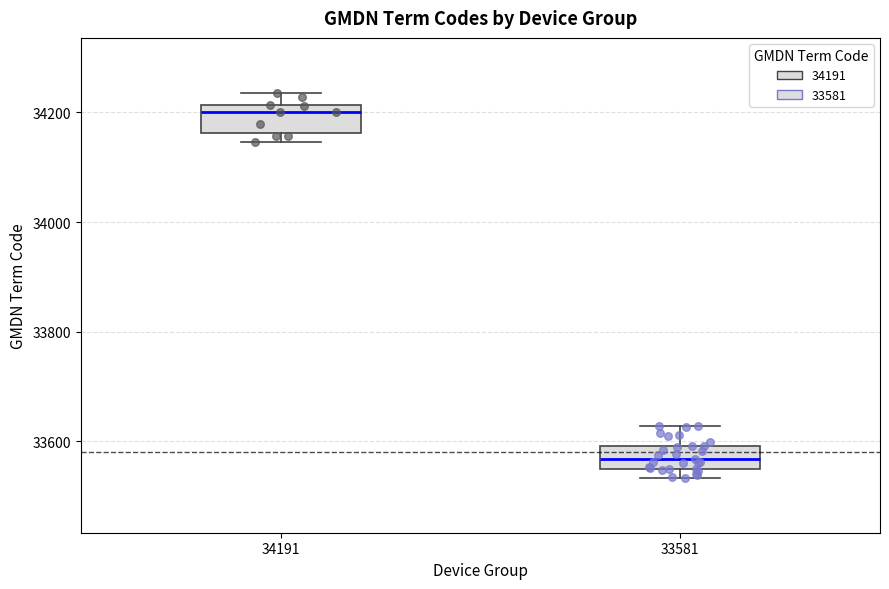

Reading left to right, read every box against the y-axis: the position of its median line, the range the box covers, and the ends of its whiskers. The values are not printed on the chart, so give them approximately, as read against the axis.

34191: median 34200, box 34160 to 34220, whiskers 34140 to 34240
33581: median 33560, box 33540 to 33600, whiskers 33540 (just below the box's lower edge) to 33620